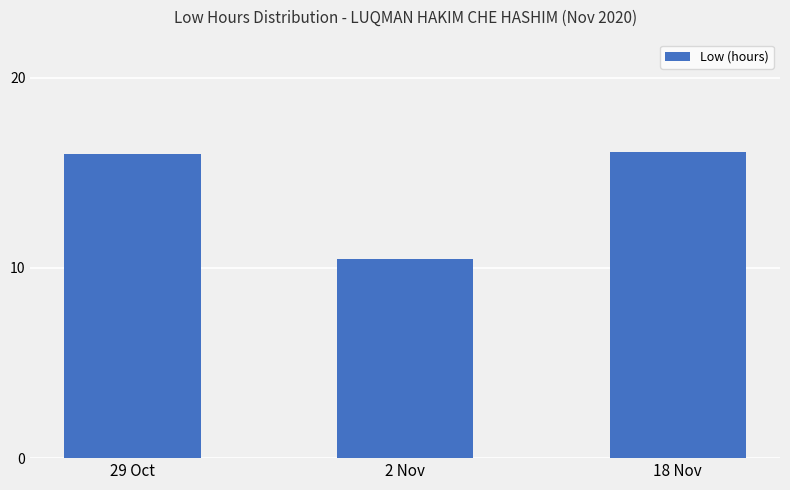

What is the difference between the maximum and minimum values?

5.6